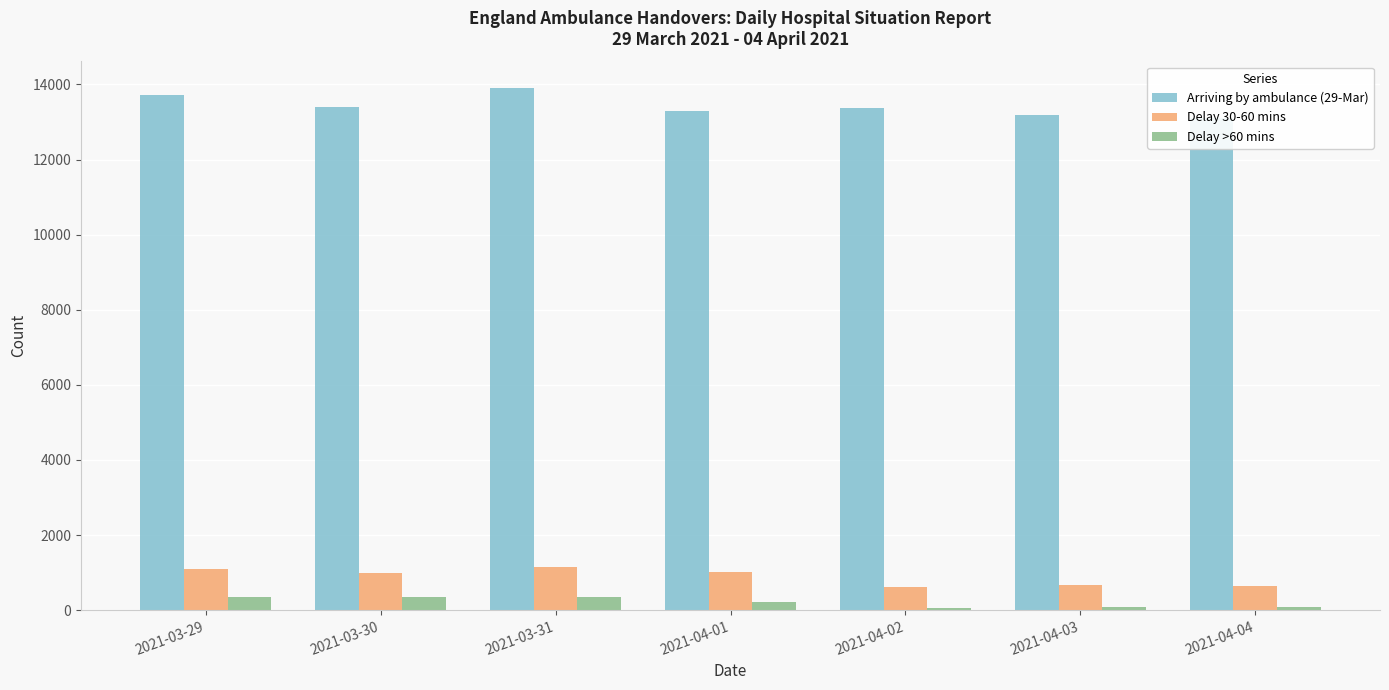

How many data points does each series have?

7